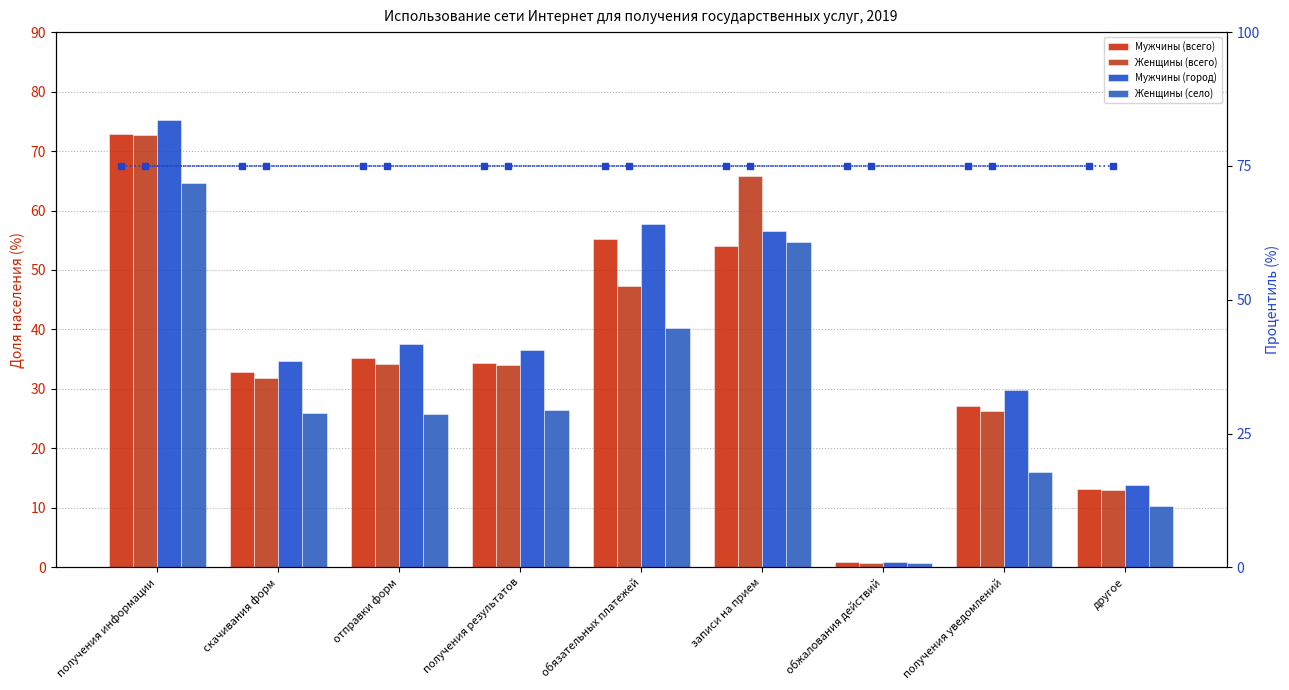

How many values in the Женщины (всего) series are below 33?

4